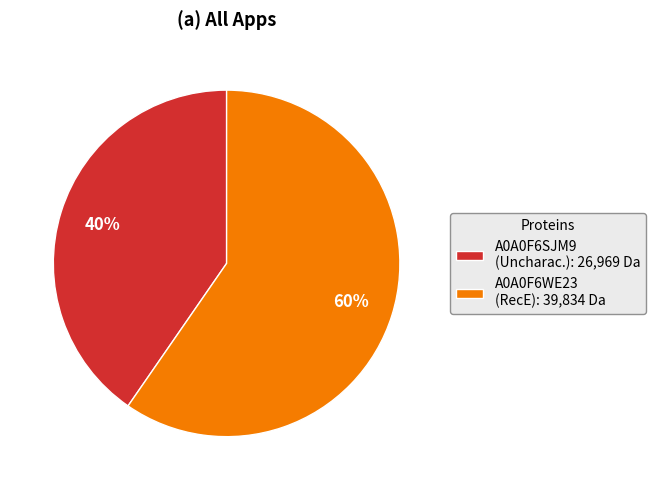

Which has a higher value, A0A0F6WE23 (RecE): 39,834 Da or A0A0F6SJM9 (Uncharac.): 26,969 Da?

A0A0F6WE23 (RecE): 39,834 Da